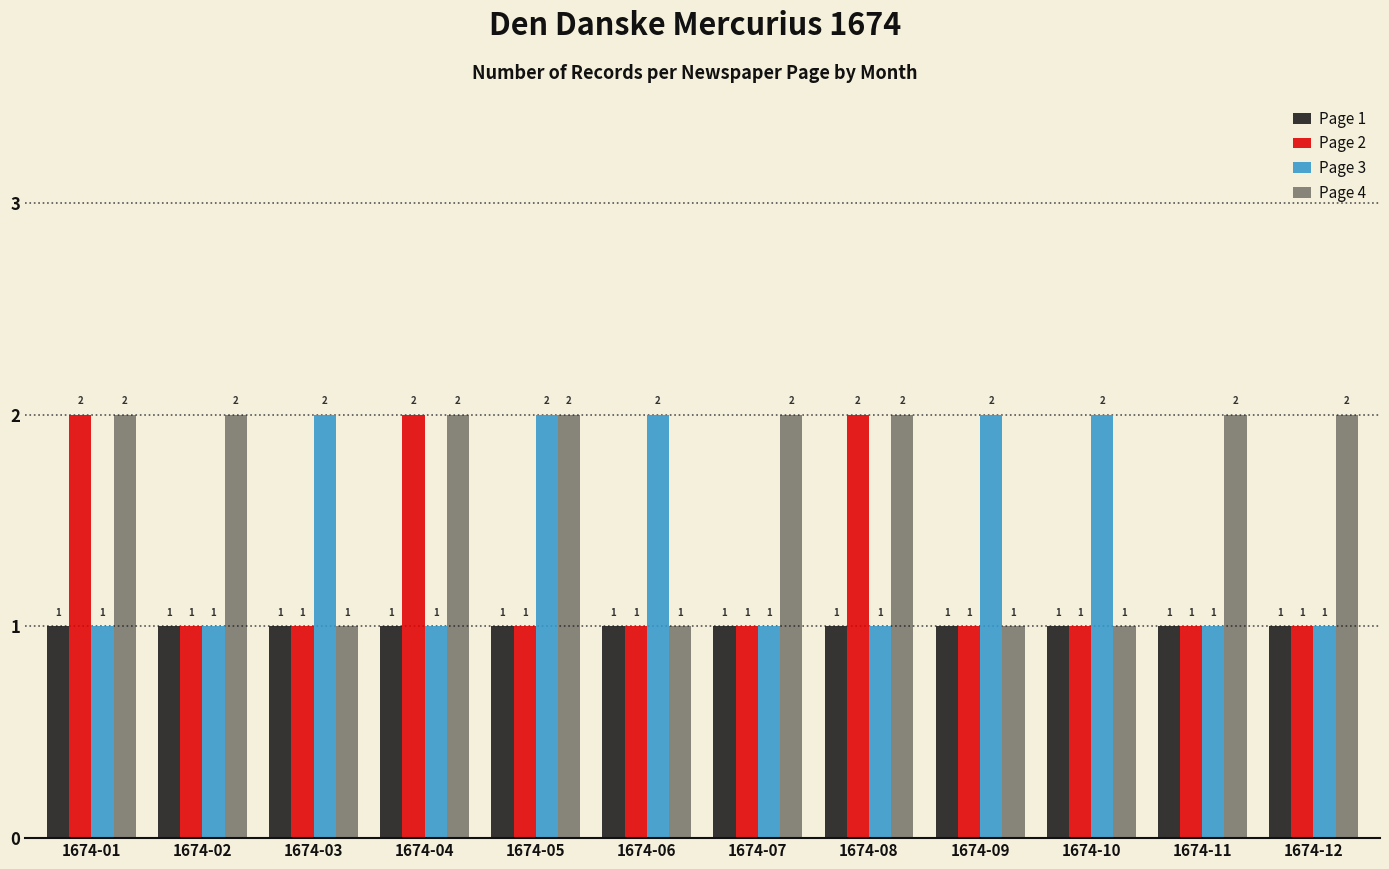

How many data points does each series have?

12